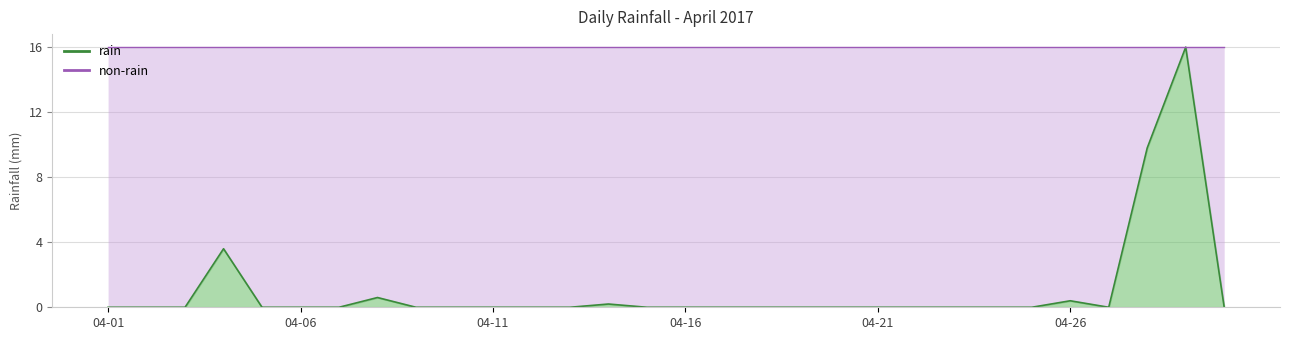

The value at 04-21 is 8.3. True or false?

False